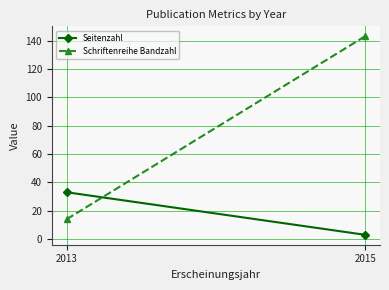

True or false: Schriftenreihe Bandzahl has a value of 14 at 2013.

True